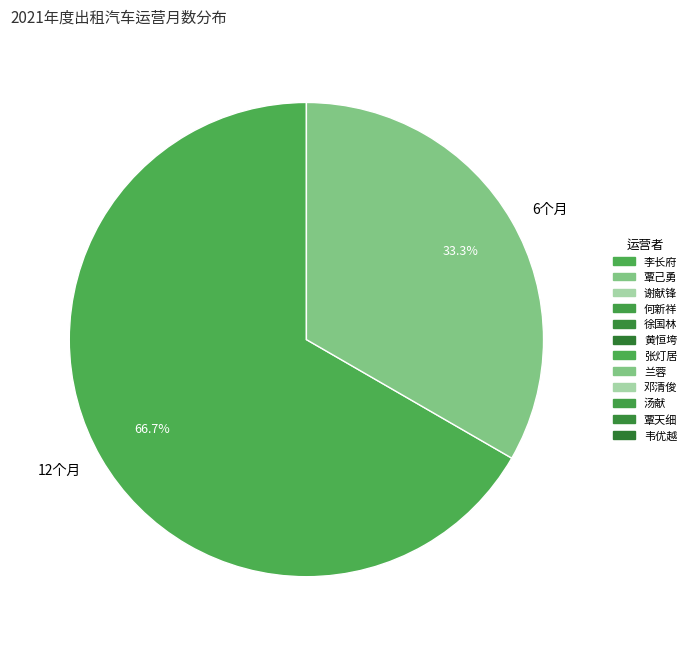

What portion of the pie excludes 6个月?

66.7%